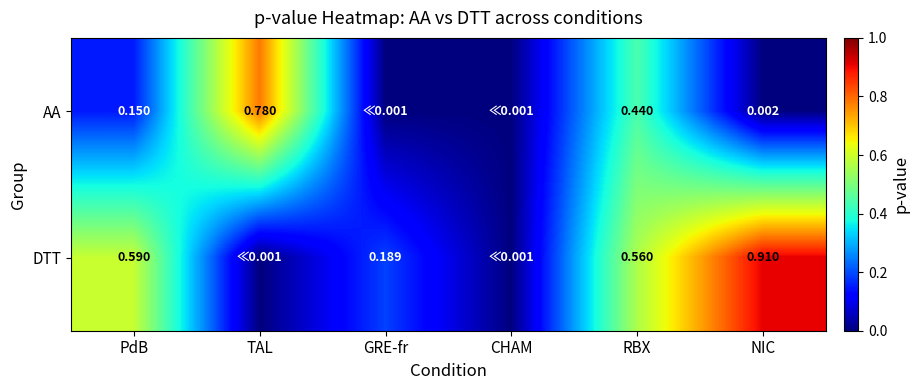

Rank the series at NIC from lowest to highest value.

AA, DTT